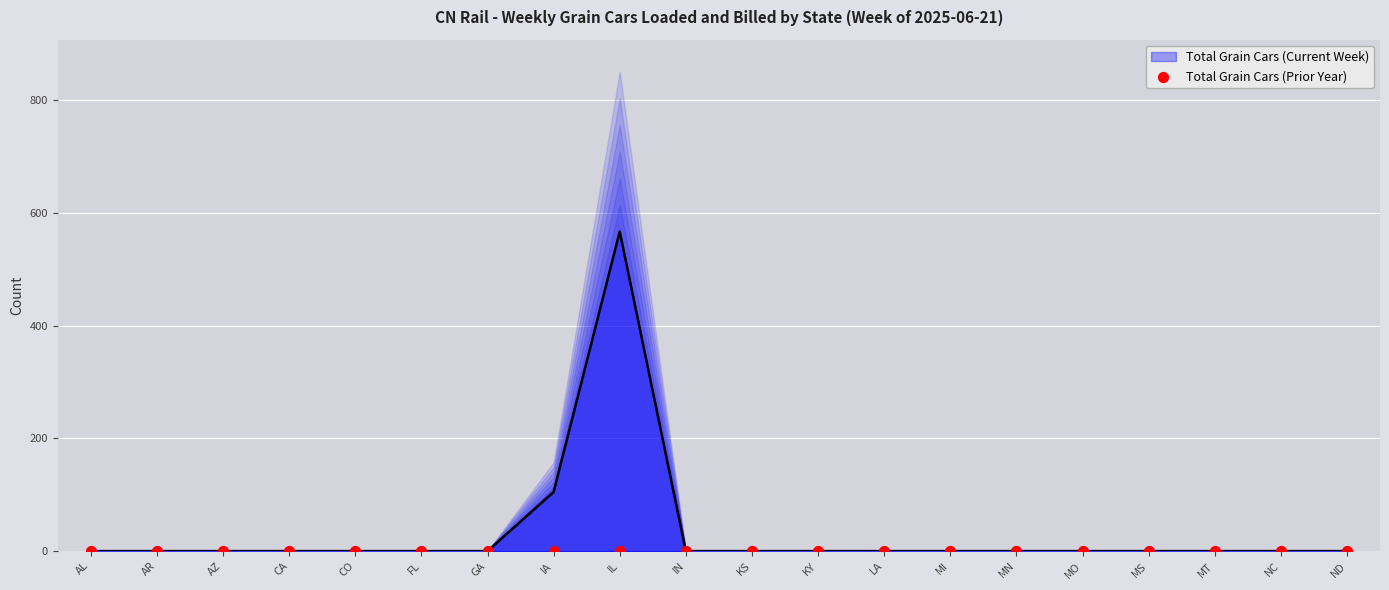

Which has a higher value, MN or MS?

MN